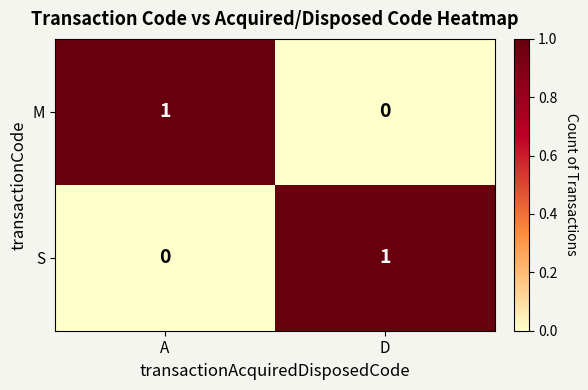

Reading left to right, what are all the values shown in this chart?

M: 1	0
S: 0	1